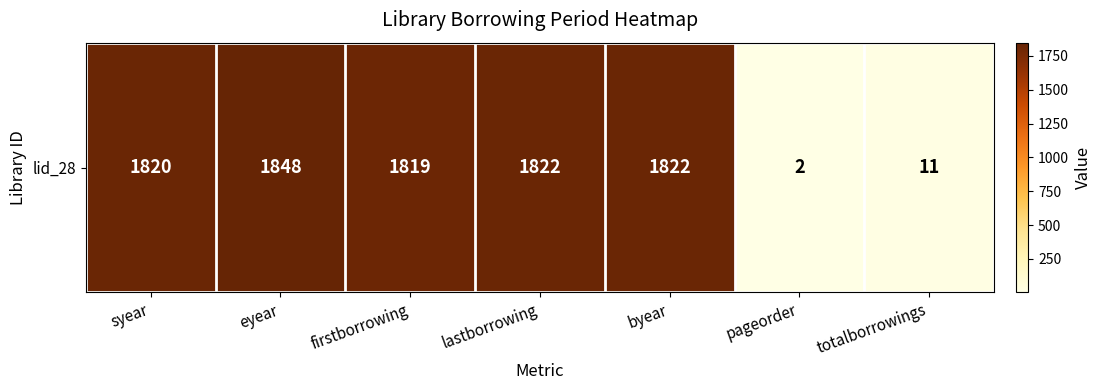

What is the change in value from syear to eyear?

+28